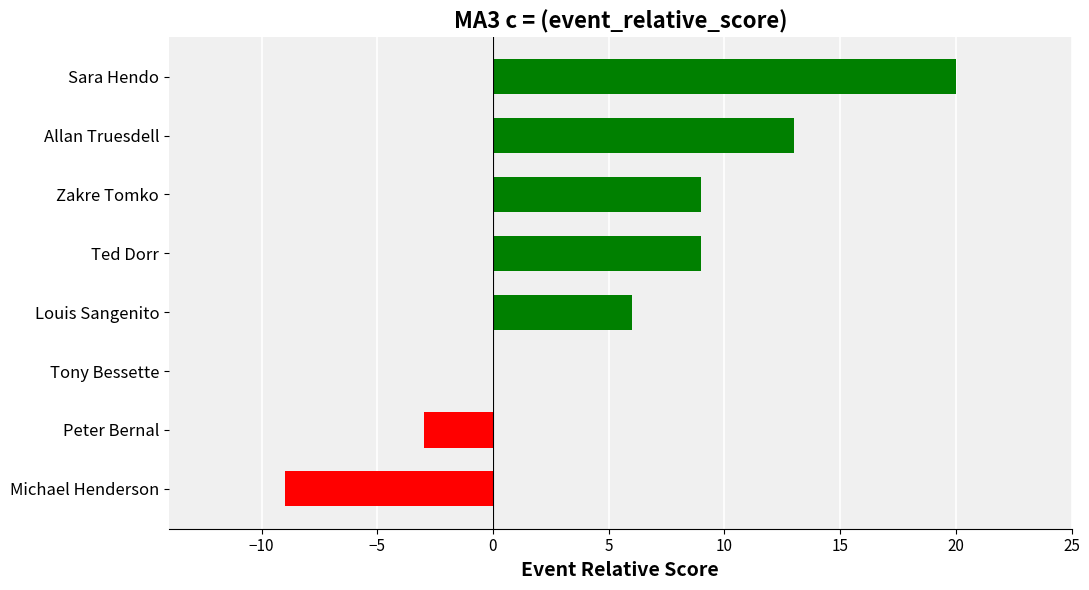

Reading top to bottom, extract all data points from this chart.

Sara Hendo=20	Allan Truesdell=13	Zakre Tomko=9	Ted Dorr=9	Louis Sangenito=6	Tony Bessette=0	Peter Bernal=-3	Michael Henderson=-9